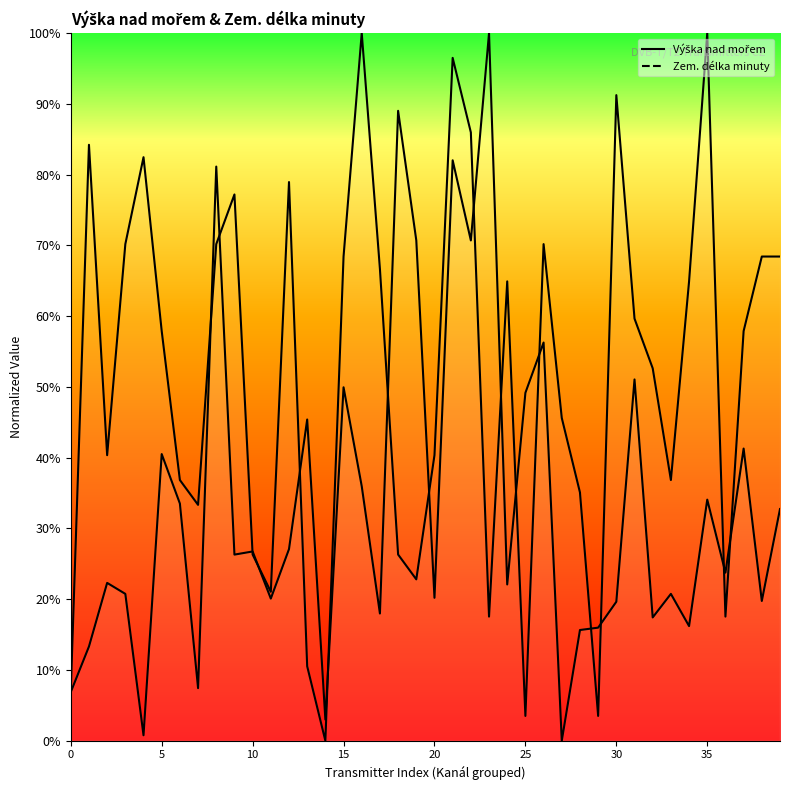

Which has a higher value, 21 or 15?

21